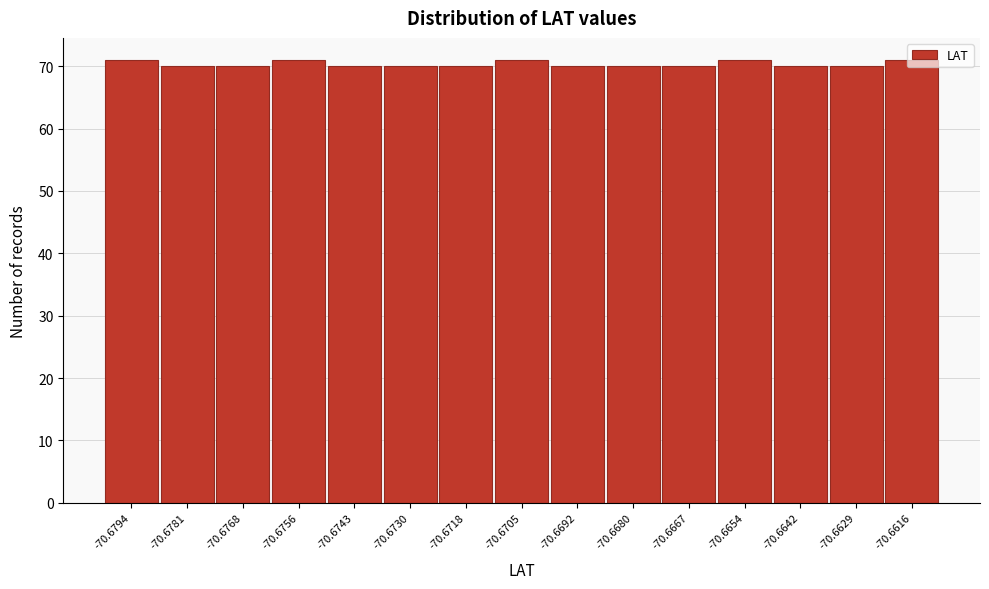

What is the greatest value displayed?

71